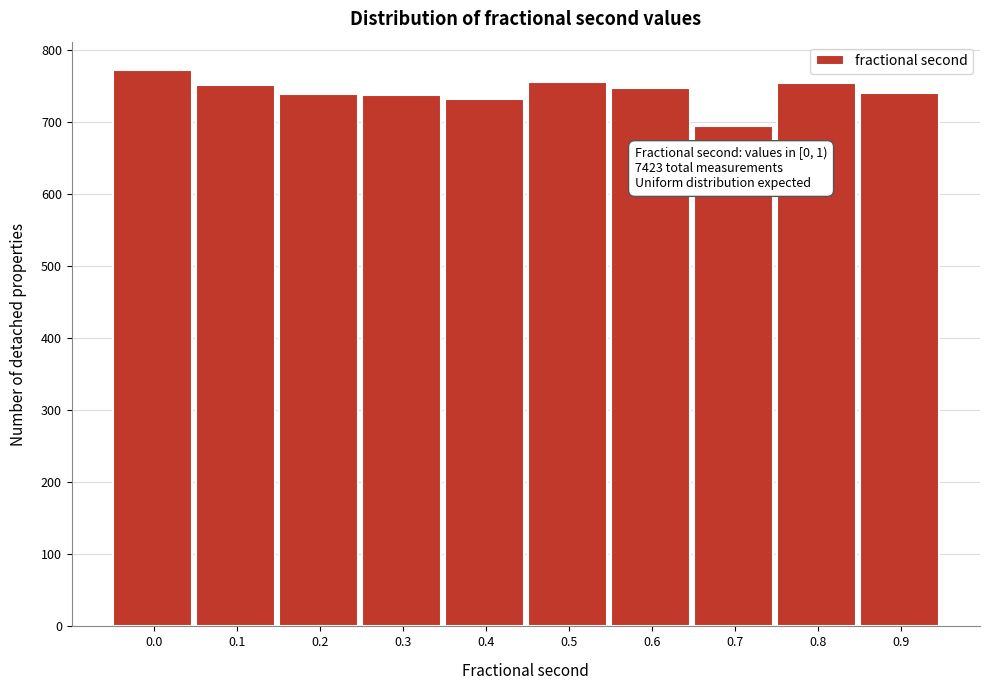

Approximately how many times larger is the value at 0.8 compared to 0.2?

1.0